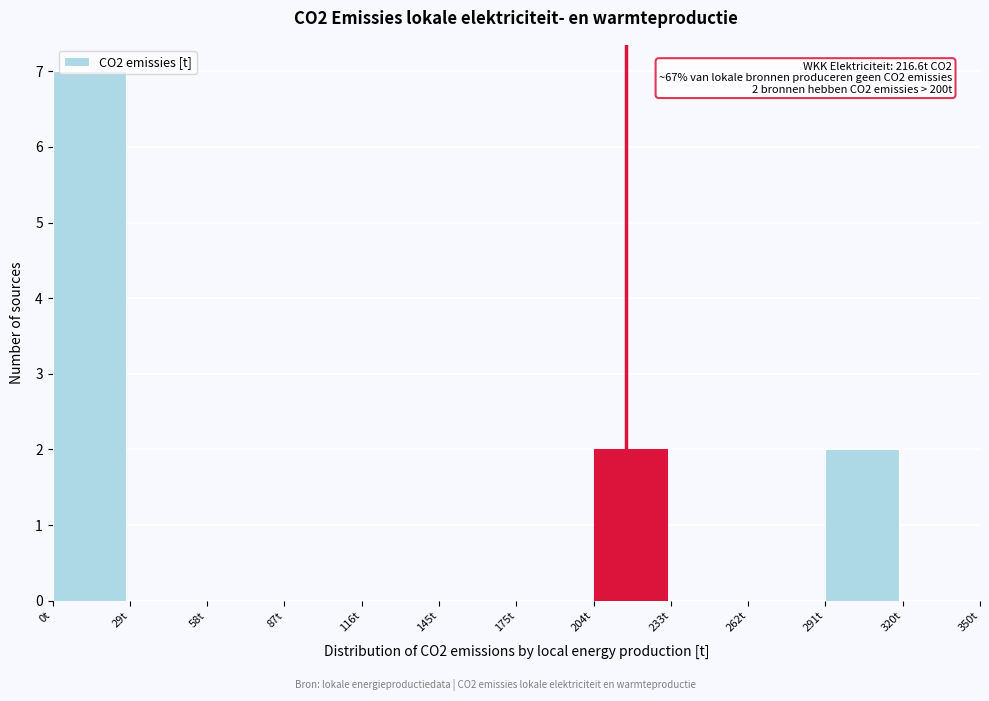

Which range on the x-axis has the tallest bar?

0 to 30